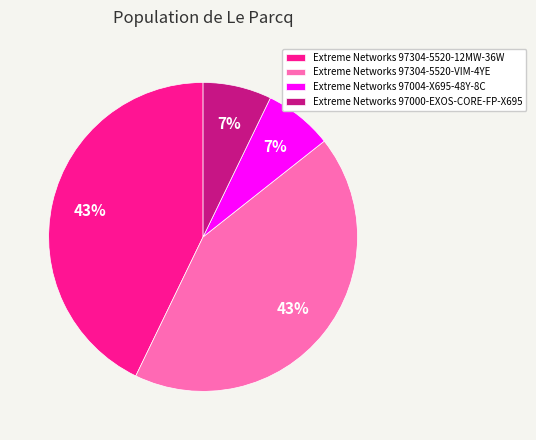

Which has a higher value, Extreme Networks 97004-X695-48Y-8C or Extreme Networks 97304-5520-VIM-4YE?

Extreme Networks 97304-5520-VIM-4YE